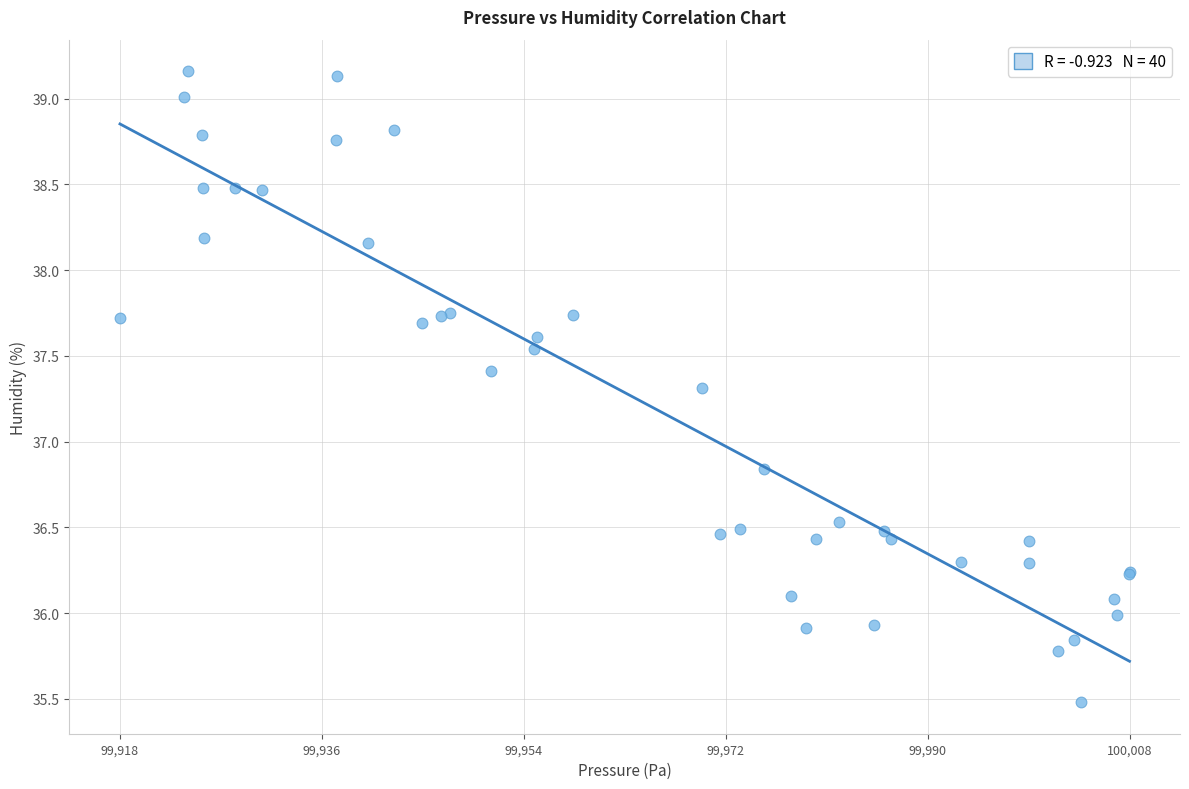

What Y value in the scatter plot is closest to 37?

36.8